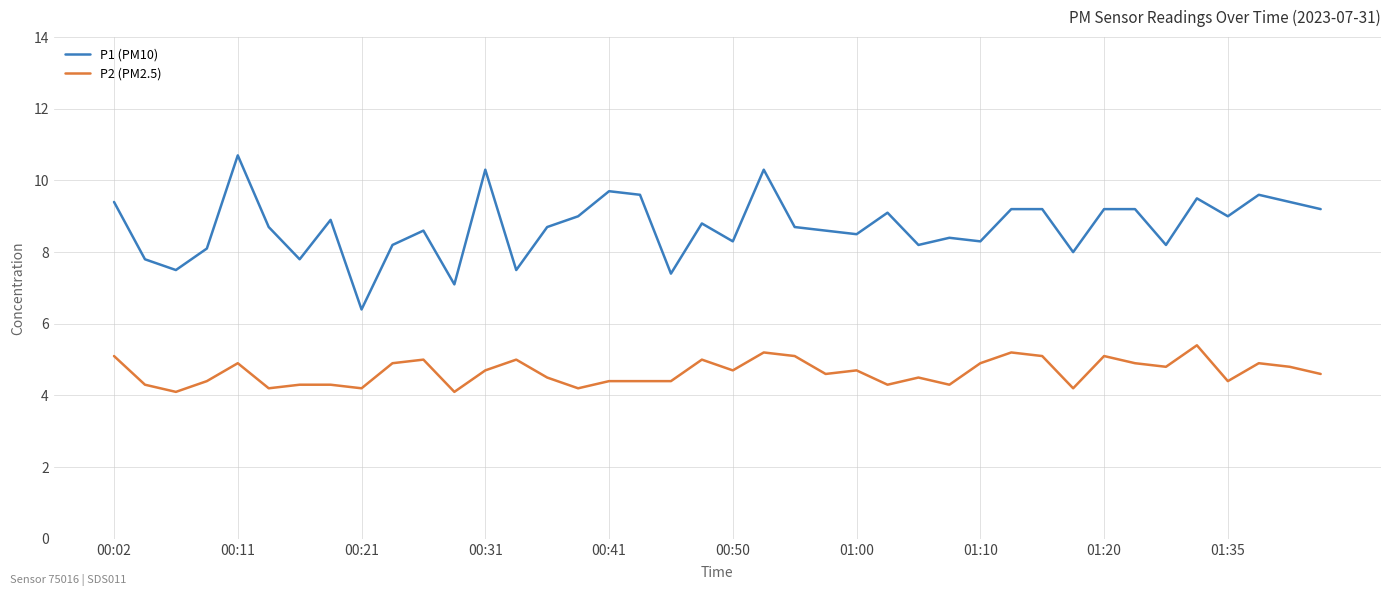

List the series in order of their peak value, lowest first.

P2 (PM2.5), P1 (PM10)